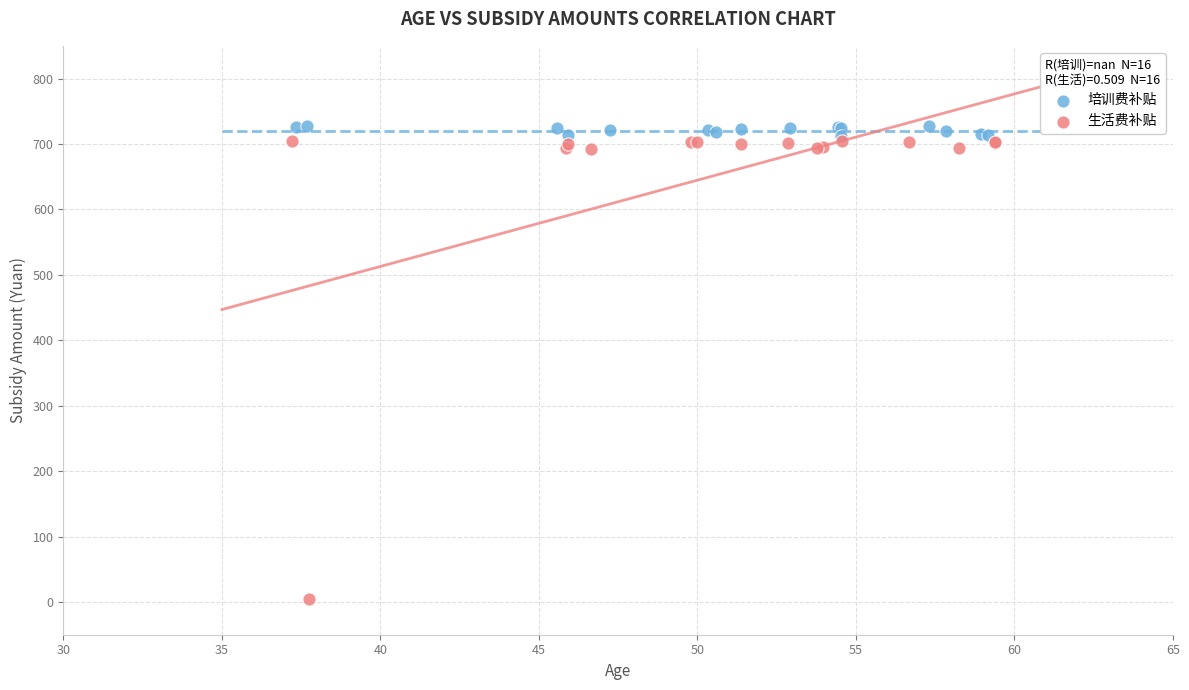

Which series has the widest spread of Y values?

生活费补贴